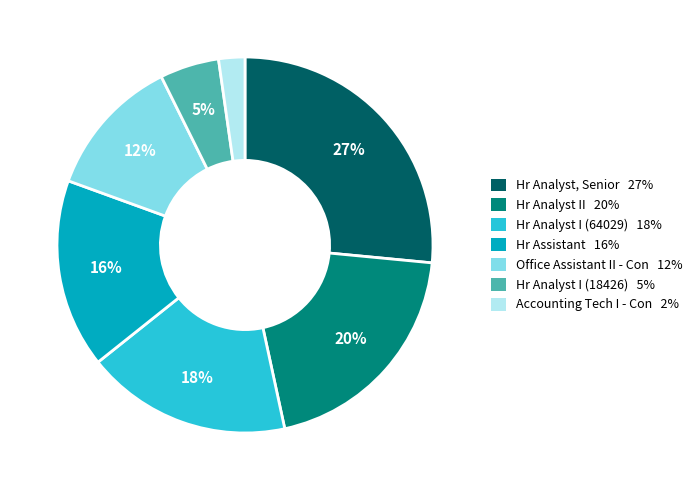

To the nearest percent, what portion does Accounting Tech I - Con represent?

2%